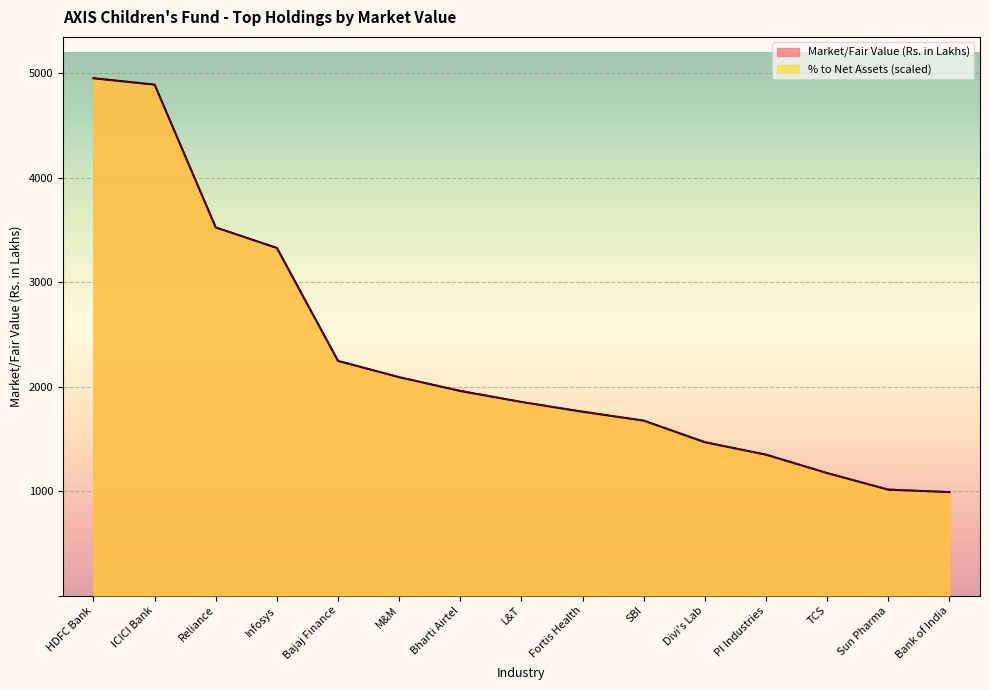

What is the total value across all series at TCS?

2344.4